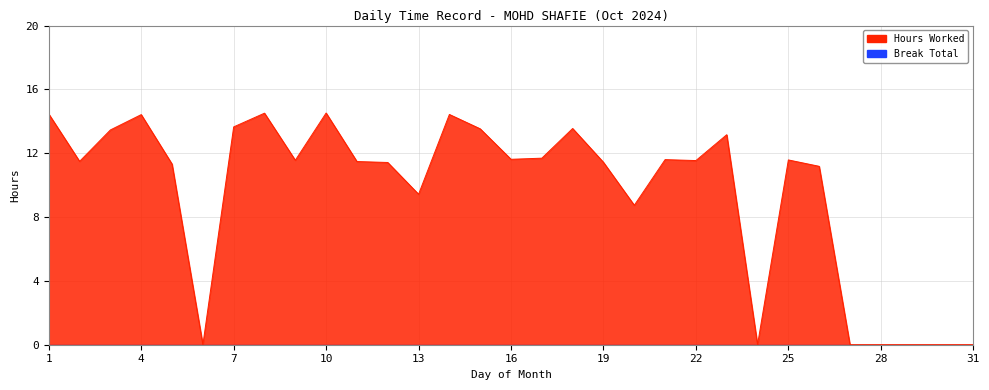

Reading left to right, transcribe all the data shown in this chart.

14.5	11.5	13.5	14.4	11.3	0.0	13.7	14.5	11.6	14.5	11.5	11.4	9.4	14.4	13.5	11.6	11.7	13.6	11.4	8.7	11.6	11.5	13.2	0.0	11.6	11.2	0.0	0.0	0.0	0.0	0.0